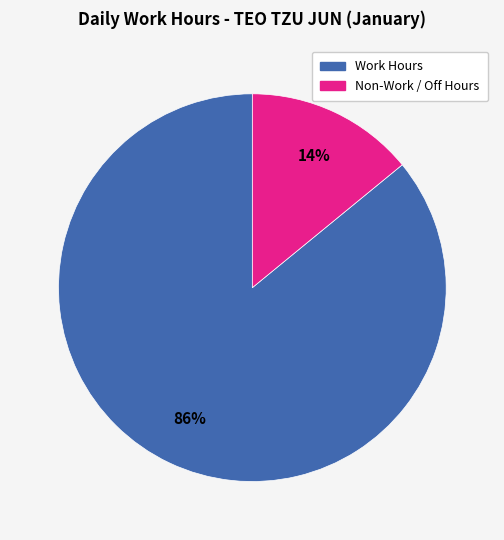

To the nearest percent, what is the difference between the largest and smallest slice percentages?

72%